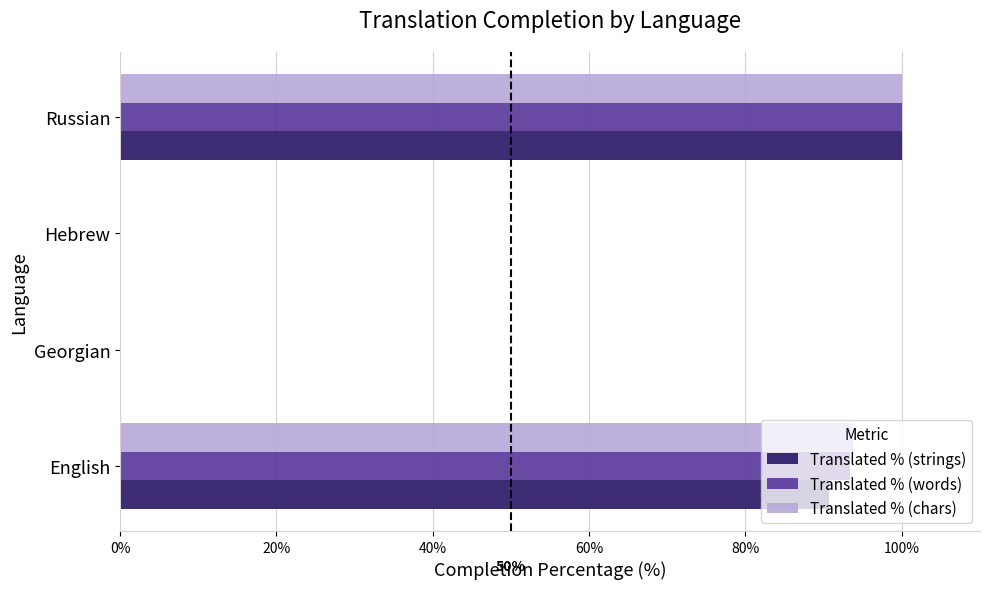

Which category has the highest value in the Translated % (words) series?

Russian